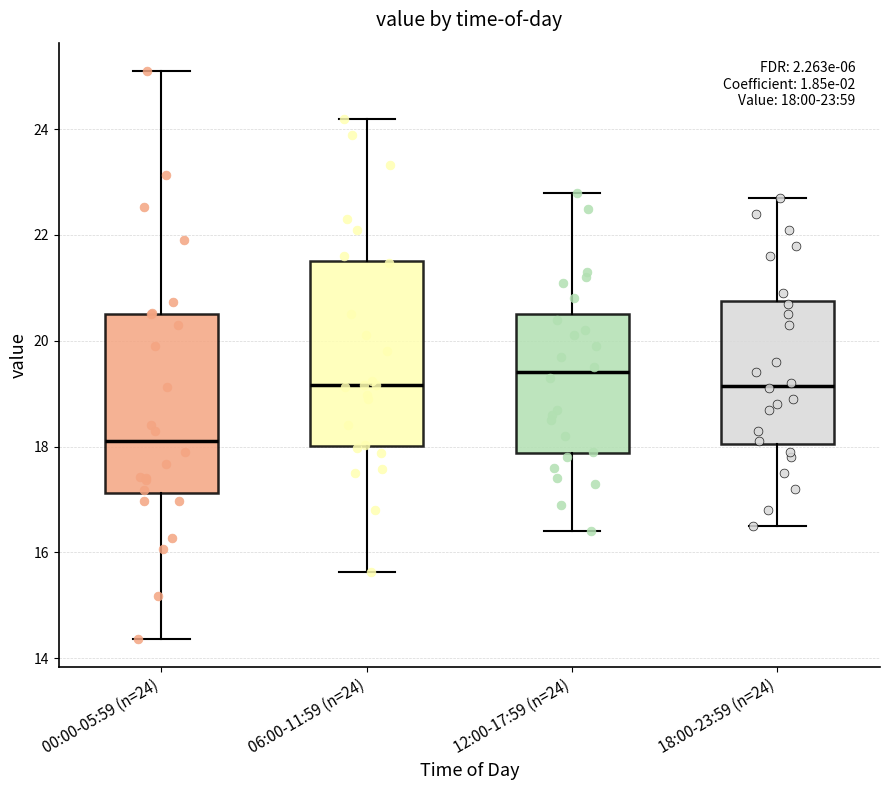

Which box's median line is the highest?

12:00-17:59 (n=24)